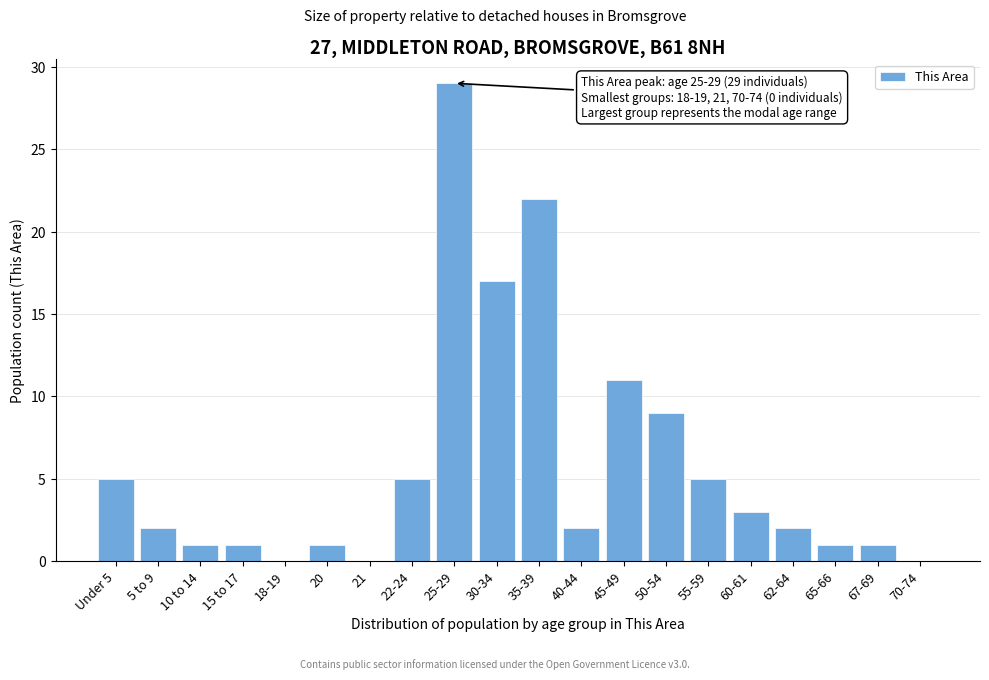

Reading left to right, extract all data points from this chart.

Under 5=5	5 to 9=2	10 to 14=1	15 to 17=1	18-19=0	20=1	21=0	22-24=5	25-29=29	30-34=17	35-39=22	40-44=2	45-49=11	50-54=9	55-59=5	60-61=3	62-64=2	65-66=1	67-69=1	70-74=0